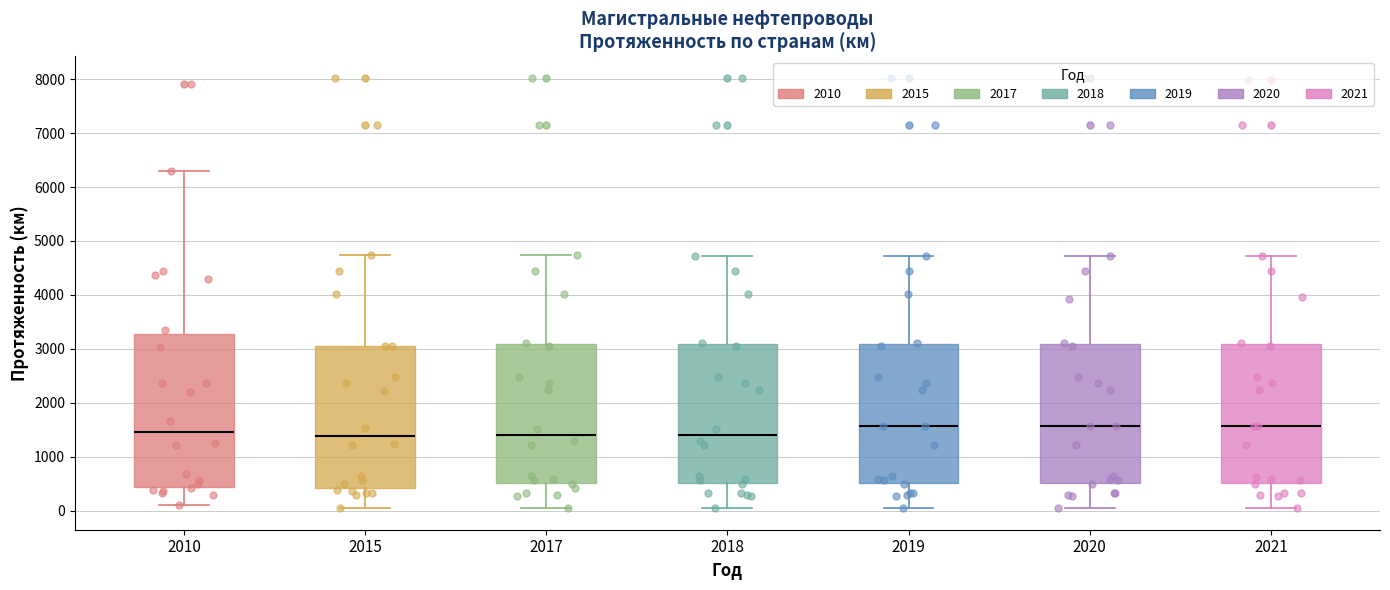

Reading left to right, transcribe this box plot: for each box, give where its median line is, the range the box spans, and where its two whiskers end, as read against the y-axis. The values are not printed on the chart, so give them approximately, as read against the axis.

2010: median 1500, box 400 to 3300, whiskers 100 to 6300
2015: median 1400, box 400 to 3100, whiskers 0 to 4700
2017: median 1400, box 500 to 3100, whiskers 0 to 4700
2018: median 1400, box 500 to 3100, whiskers 0 to 4700
2019: median 1600, box 500 to 3100, whiskers 0 to 4700
2020: median 1600, box 500 to 3100, whiskers 0 to 4700
2021: median 1600, box 500 to 3100, whiskers 0 to 4700